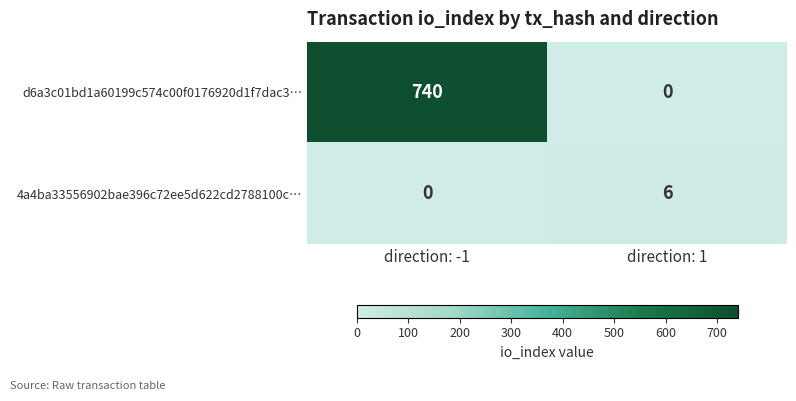

How many values in d6a3c01bd1a60199c574c00f0176920d1f7dac3… are above zero?

1